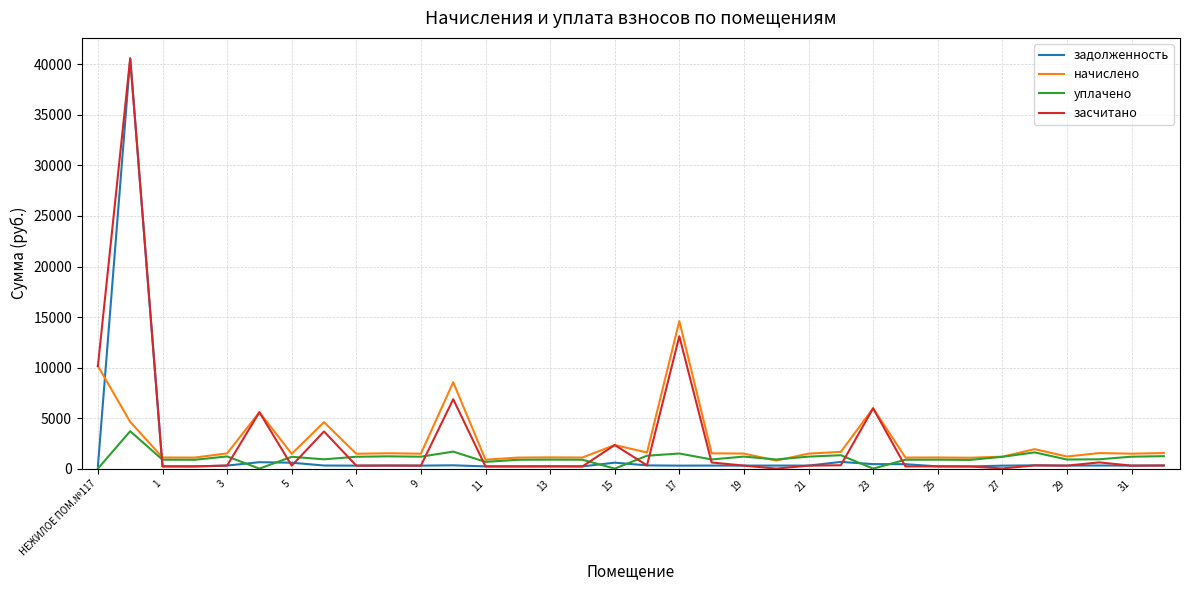

What is the maximum value shown in the chart?

40596.9